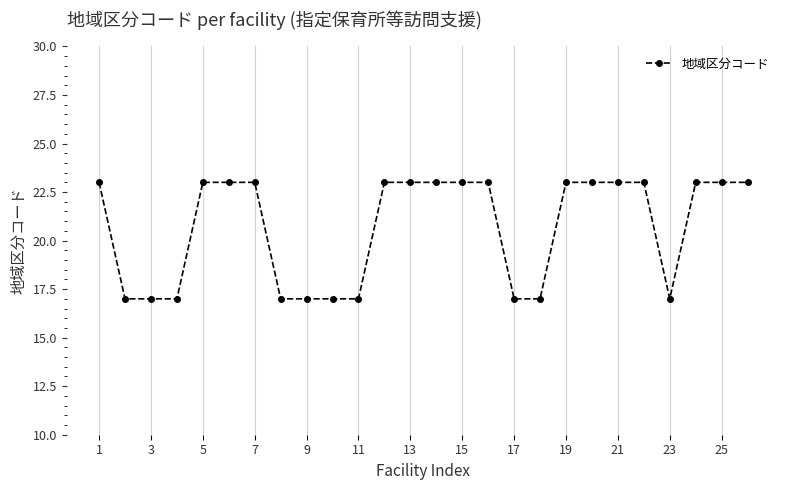

Does the chart display data point markers on the line(s)?

Yes